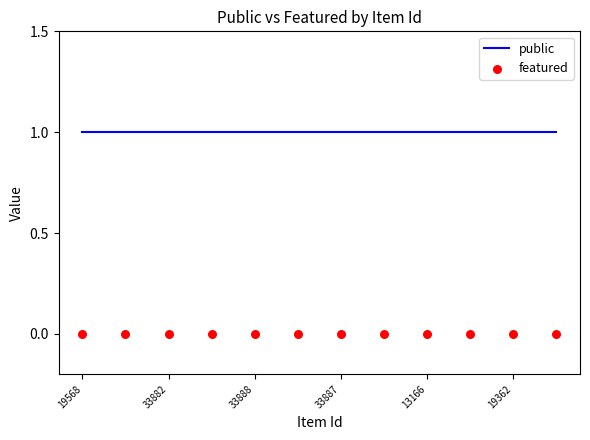

At which category is the sum across all series the highest?

19568